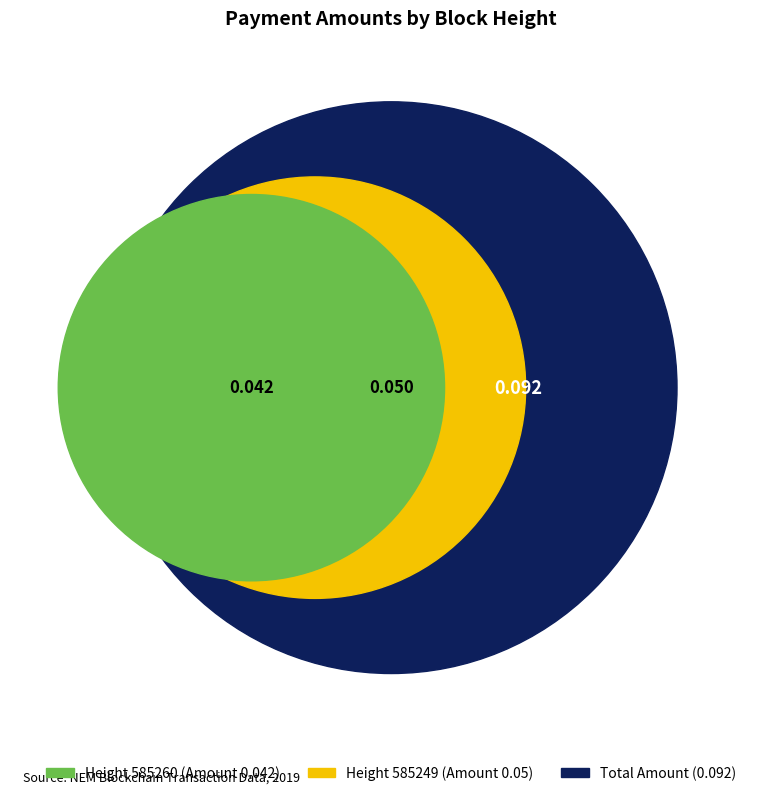

Which slice is the smallest?

585260